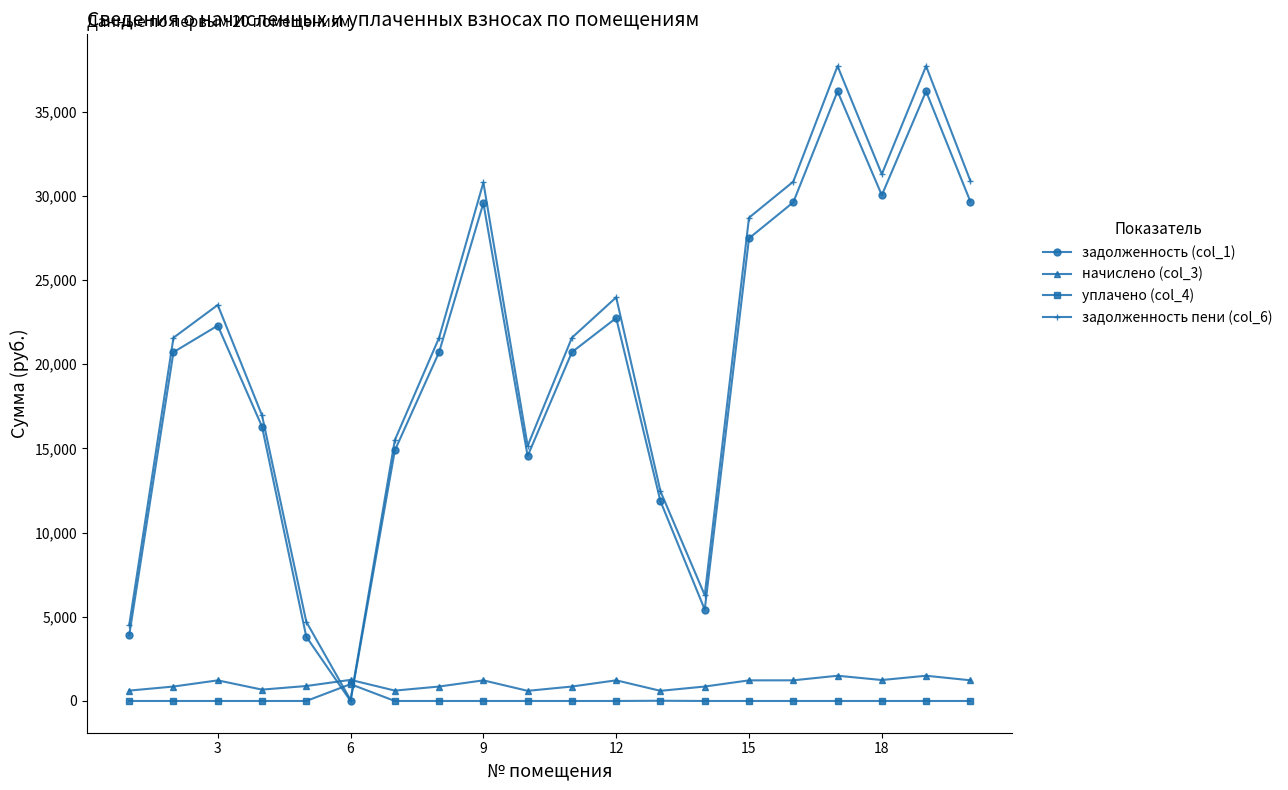

True or false: начислено (col_3) has more than 2 points higher than both neighbors.

True